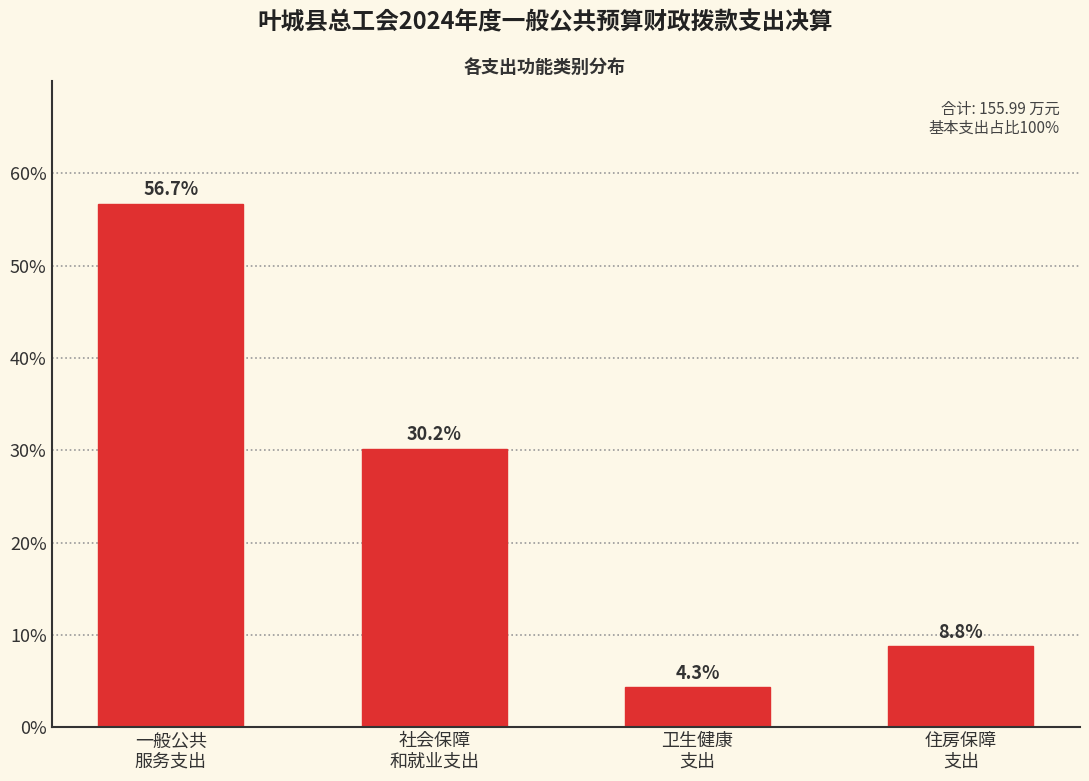

Reading left to right, extract all data points from this chart.

56.7	30.2	4.3	8.8